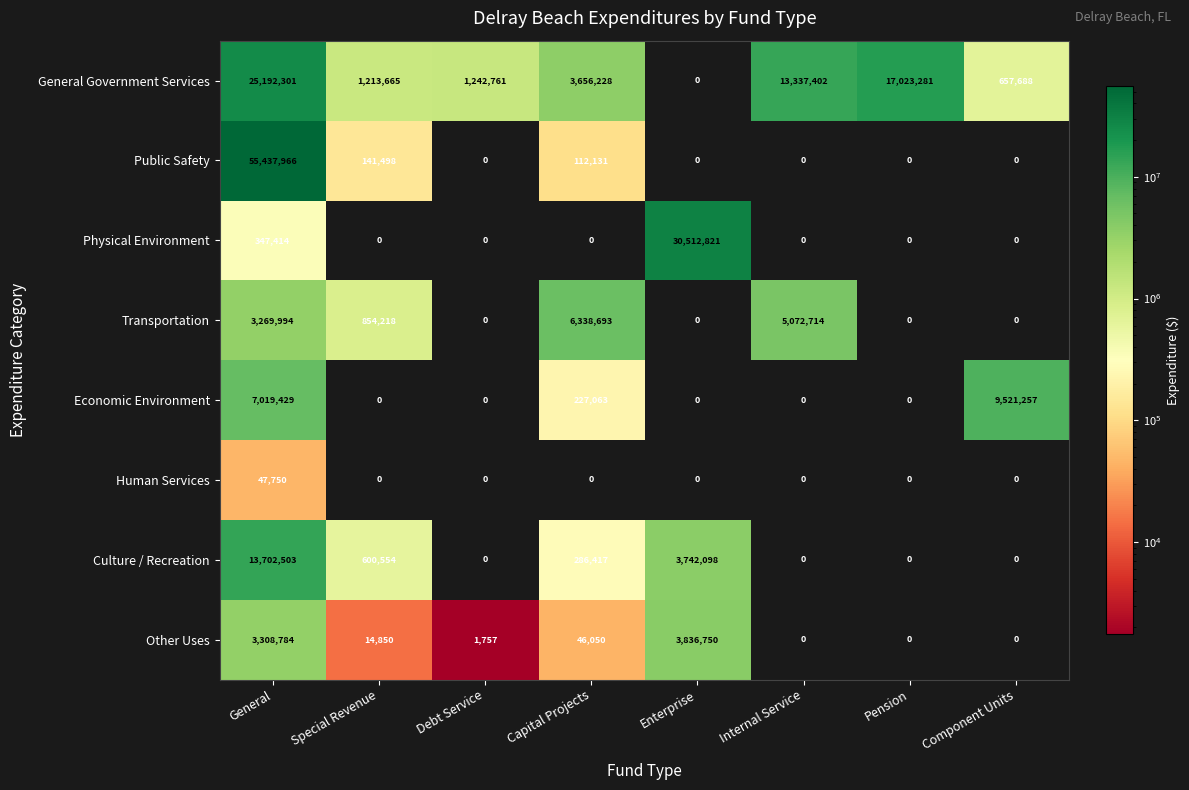

What is the maximum value for Physical Environment?

30512821